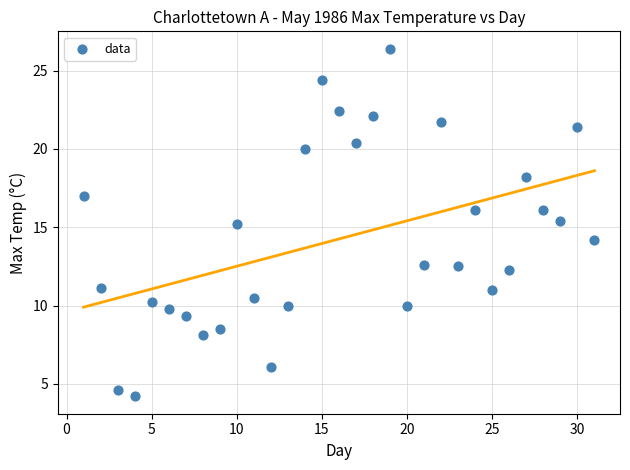

What is the range of X values (max minus min)?

30.0